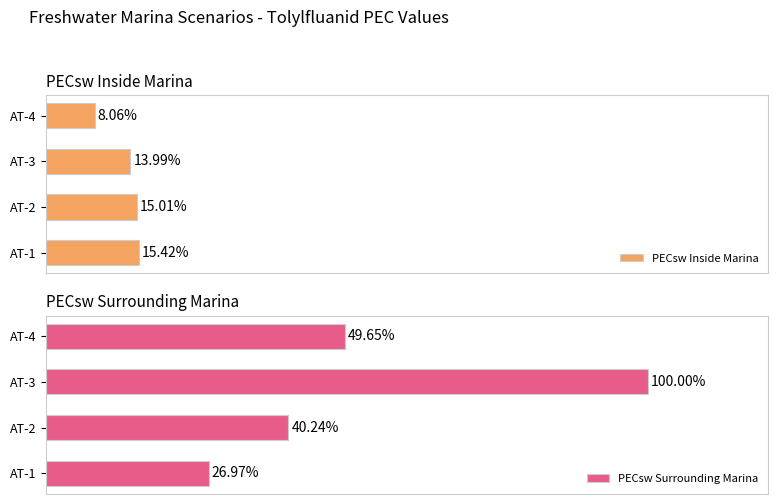

Rank the series by their maximum value, from lowest to highest.

PECsw Inside Marina, PECsw Surrounding Marina